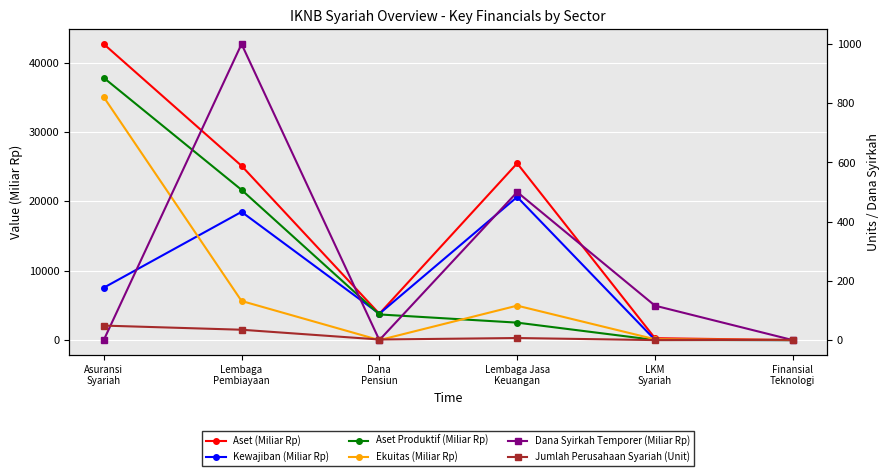

What is the value of the Ekuitas (Miliar Rp) point at the 5th from the left?

123.4